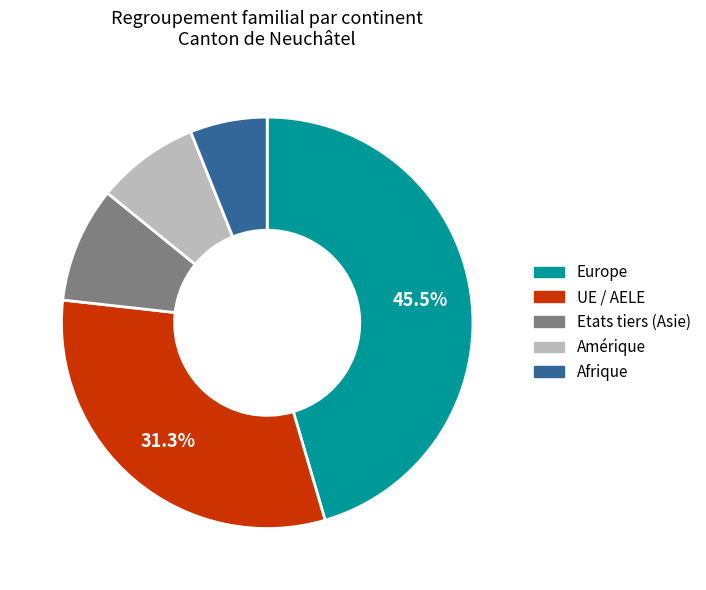

Is there any slice that represents more than half of the pie?

No